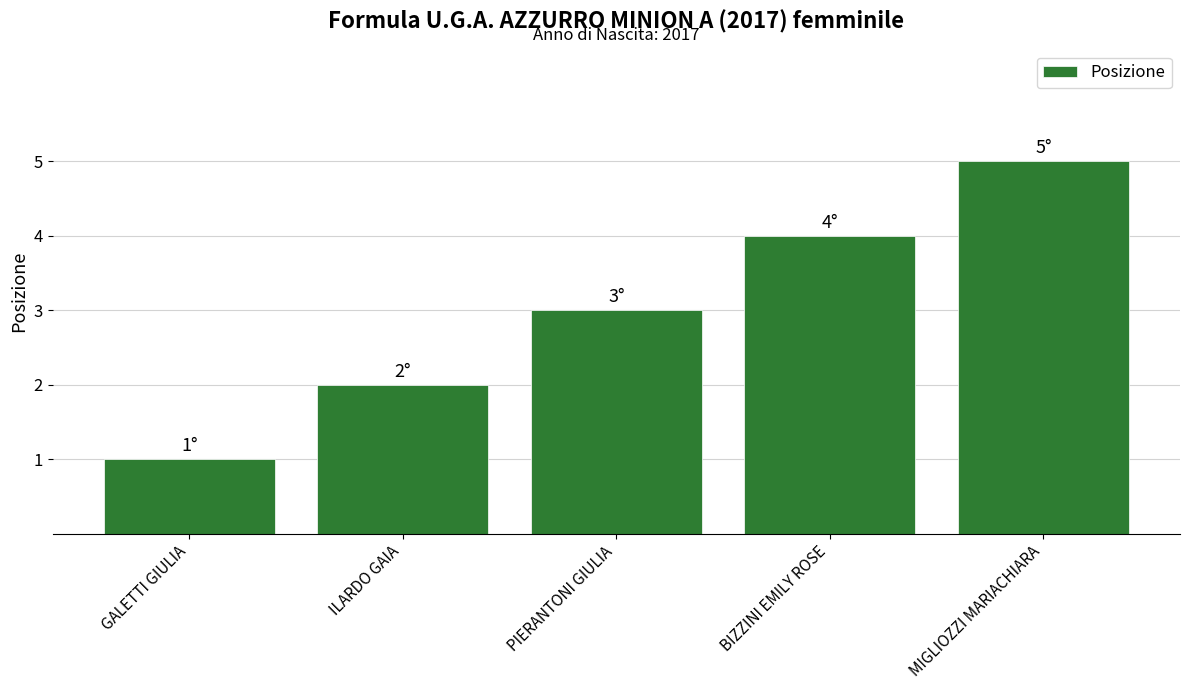

What is the value of the 3rd bar from the left?

3